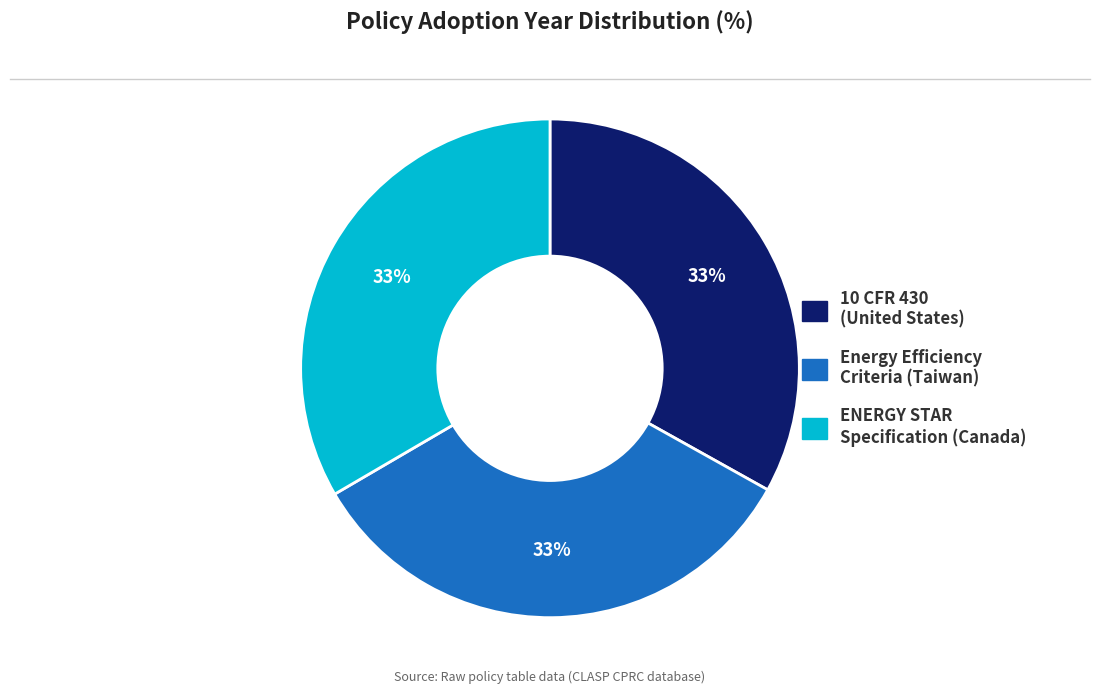

Is it true that ENERGY STAR Specification (Canada) is 33% of the pie?

True